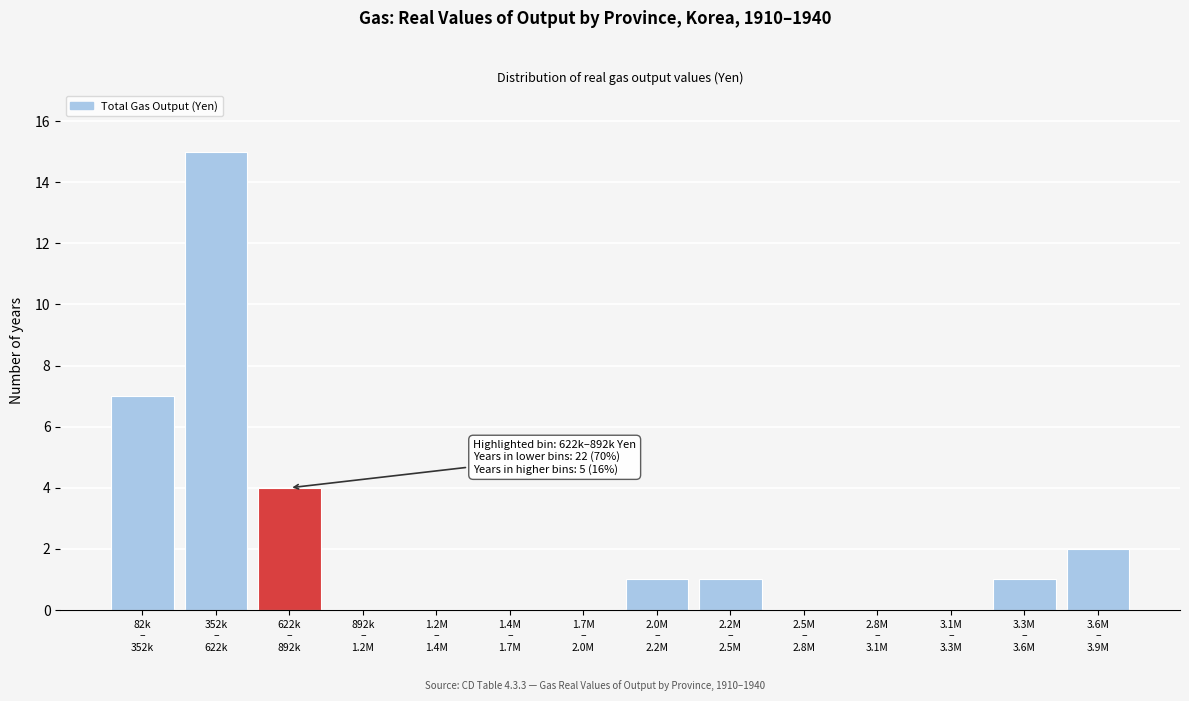

What is the greatest value displayed?

15